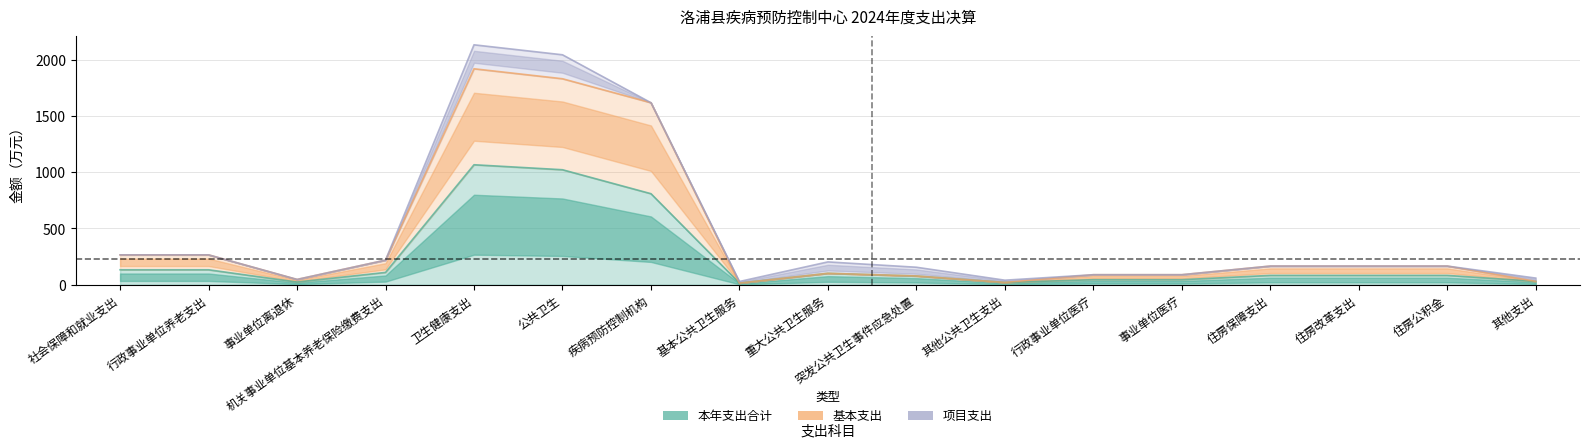

True or false: 基本支出 has more than 0 interior local peaks.

True